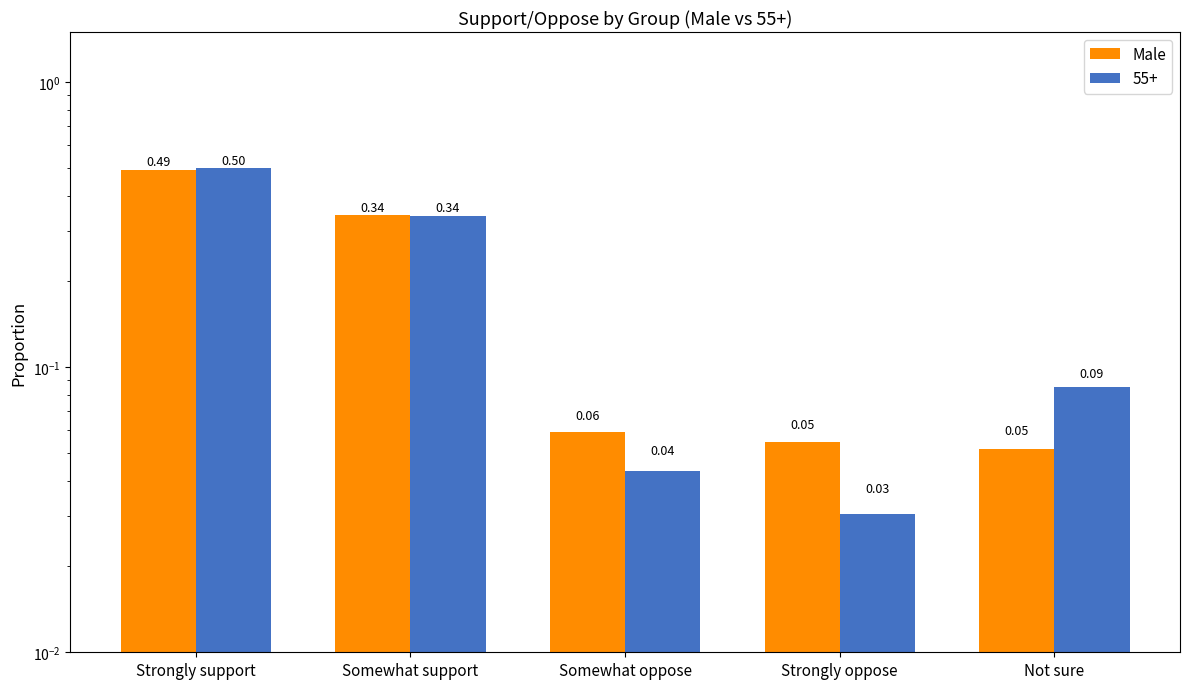

Reading left to right, extract all data points from this chart.

Strongly support=0.5	Somewhat support=0.3	Somewhat oppose=0.1	Strongly oppose=0.1	Not sure=0.1